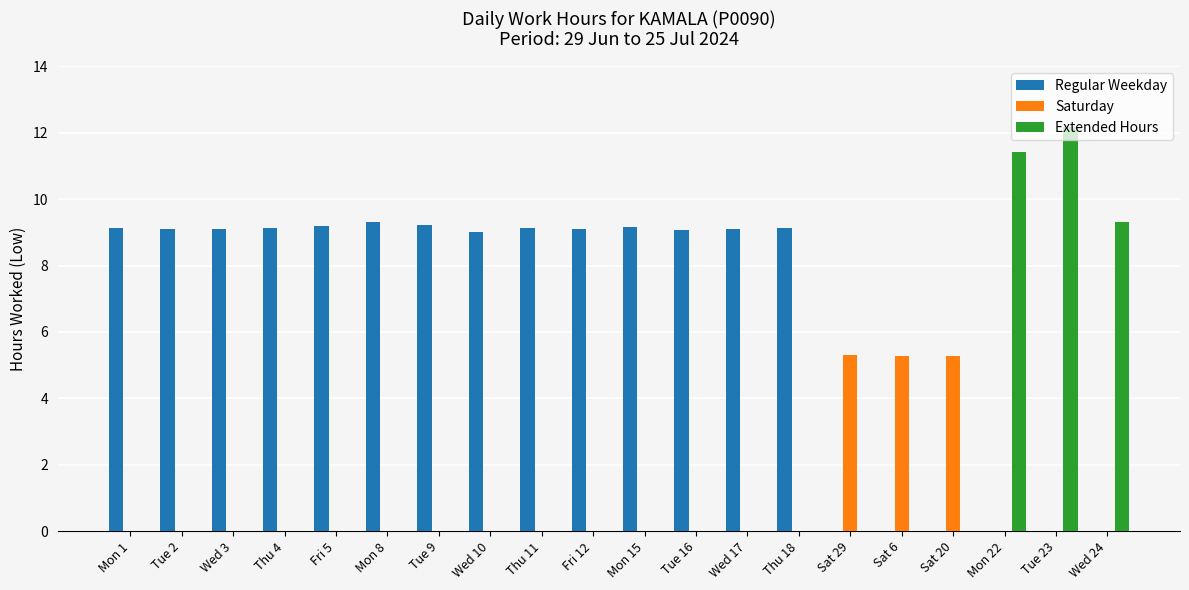

Which series has the largest total across all categories?

Regular Weekday